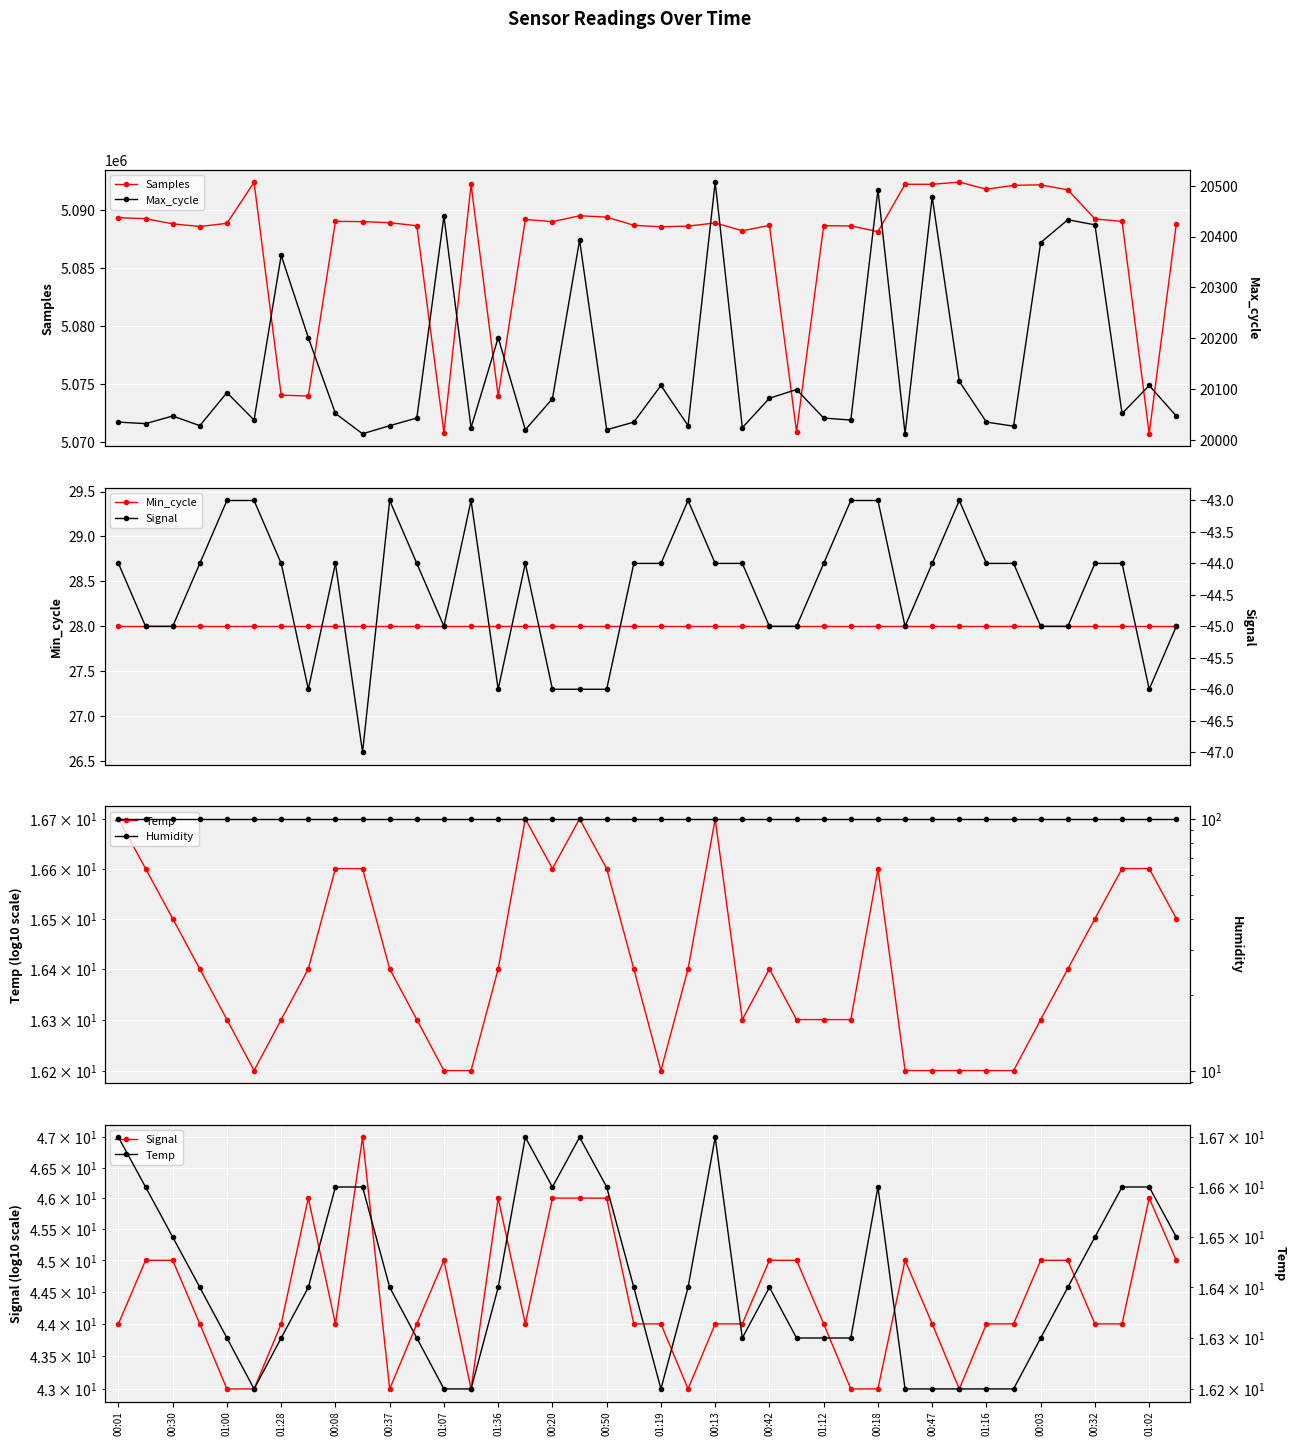

What is the minimum value for Max_cycle?

20012.0